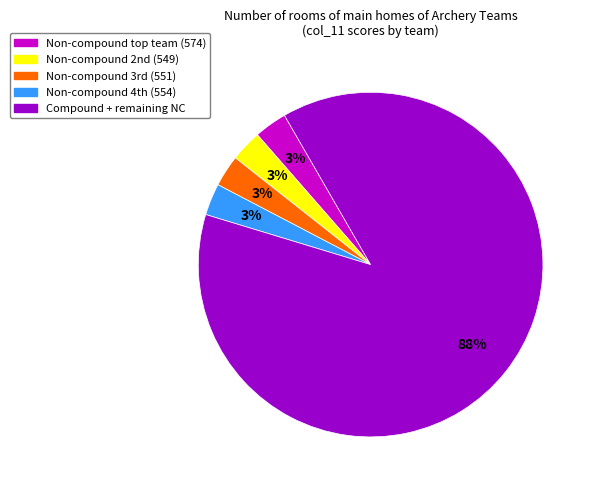

Is there a majority slice in this chart?

Yes